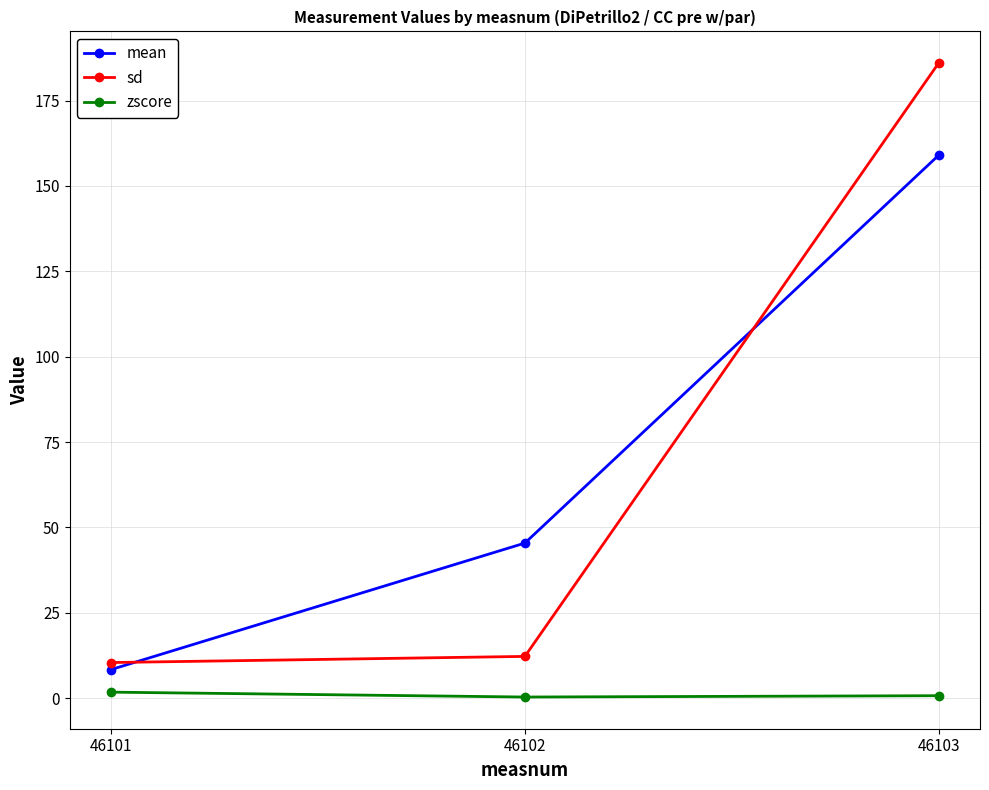

What are all the series names shown in the legend?

mean, sd, zscore